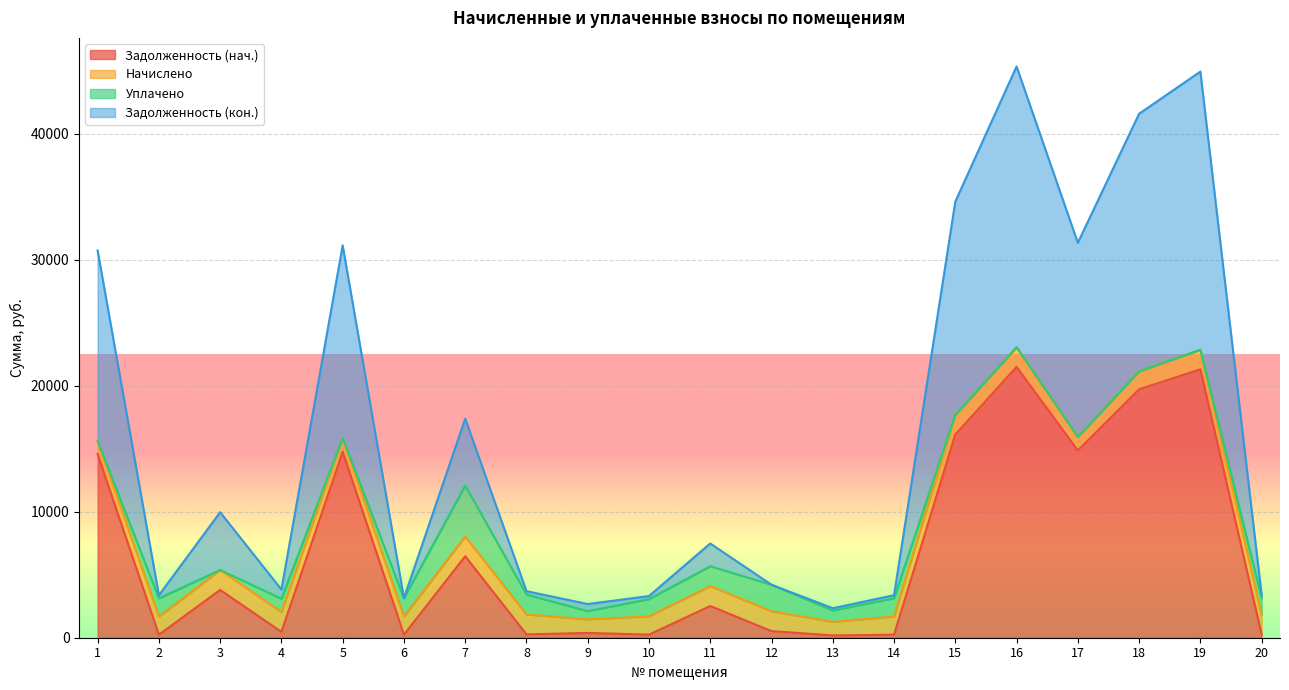

What is the maximum value for Задолженность (нач.)?

21490.5